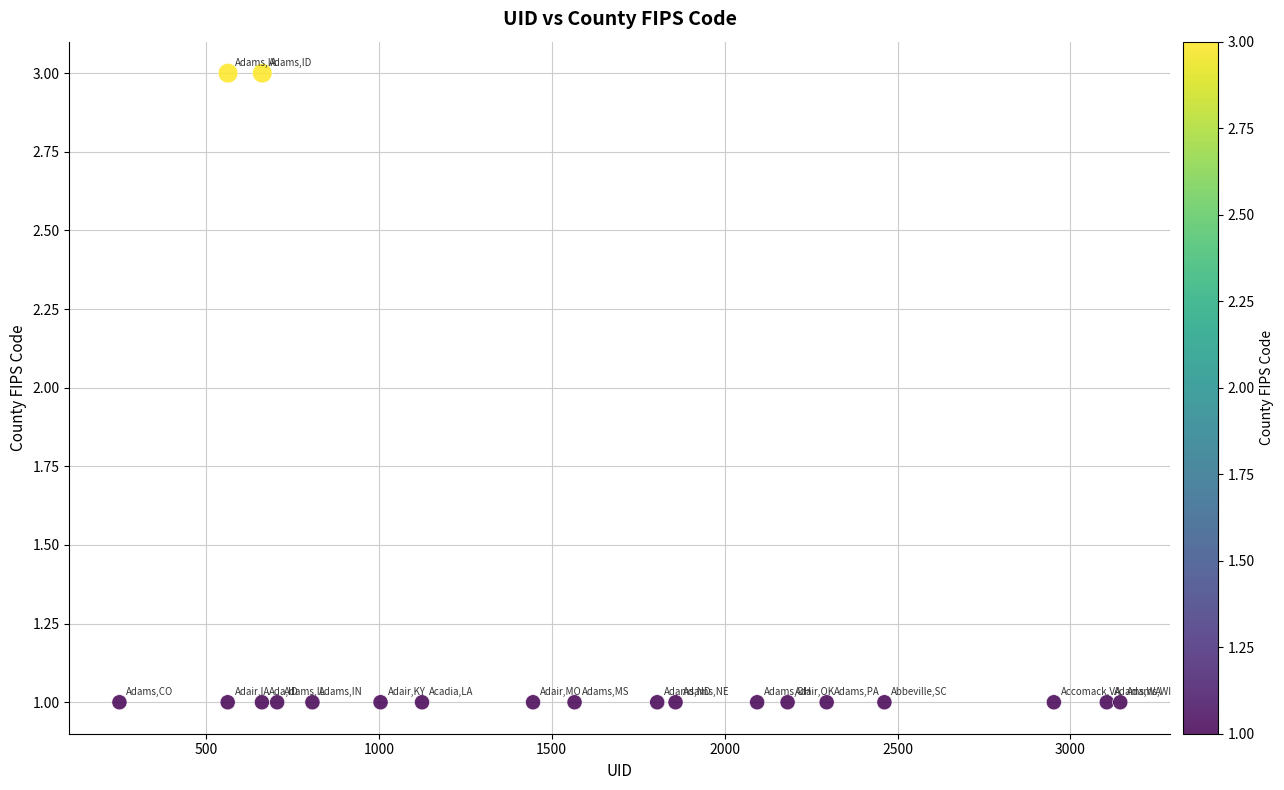

What is the range of X values (max minus min)?

2894